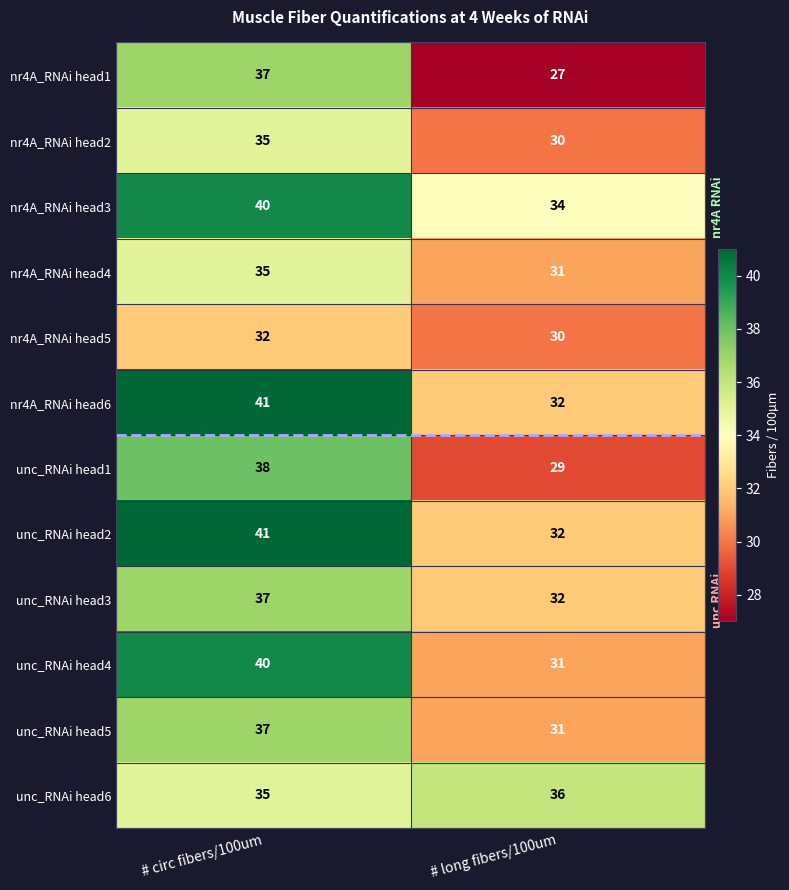

What is the sum of all nr4A_RNAi head1 values?

64